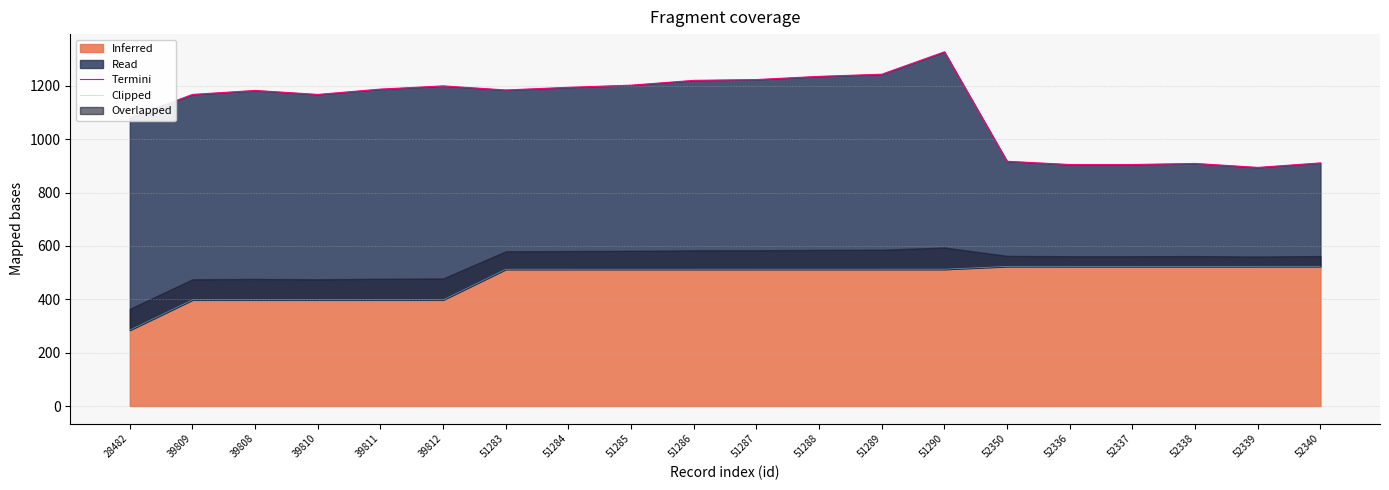

Where does the Clipped series first go above 512?

51283